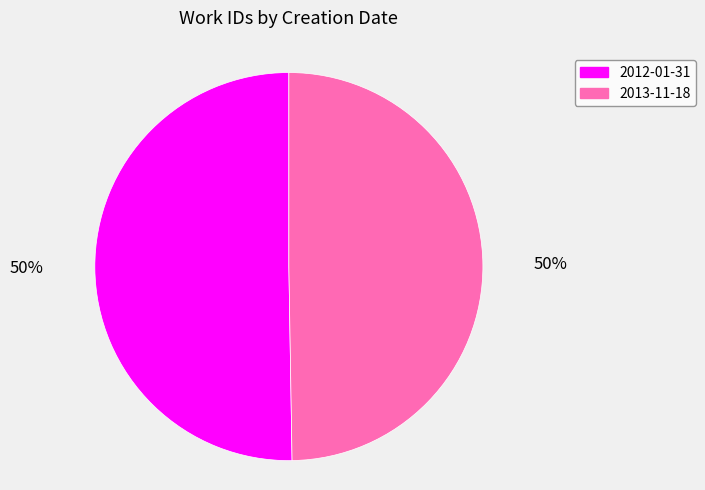

To the nearest percent, what is the average slice percentage?

50%